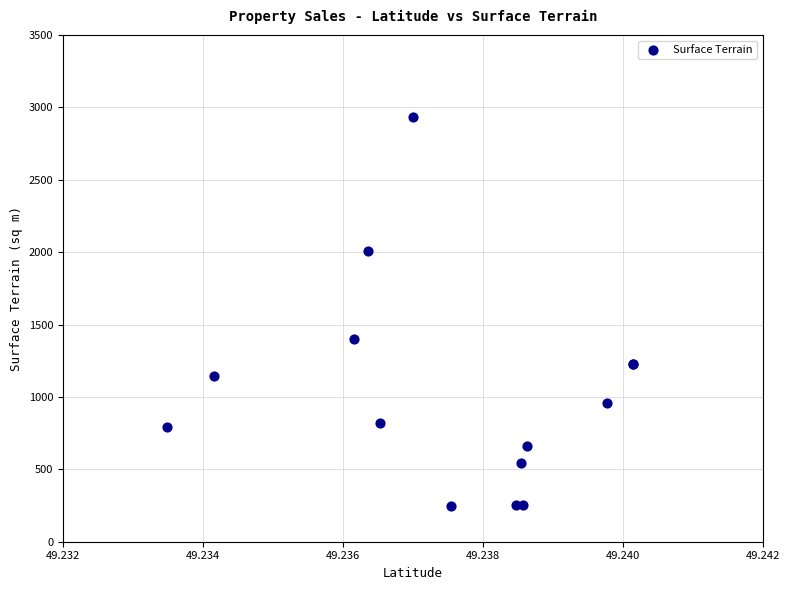

What Y value in the scatter plot is closest to 1589?

1401